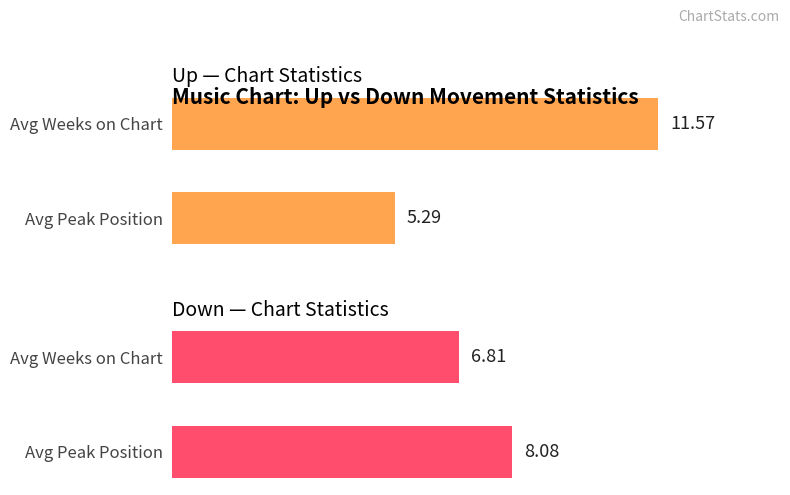

The value of up at Avg Peak Position is 5.3. True or false?

True